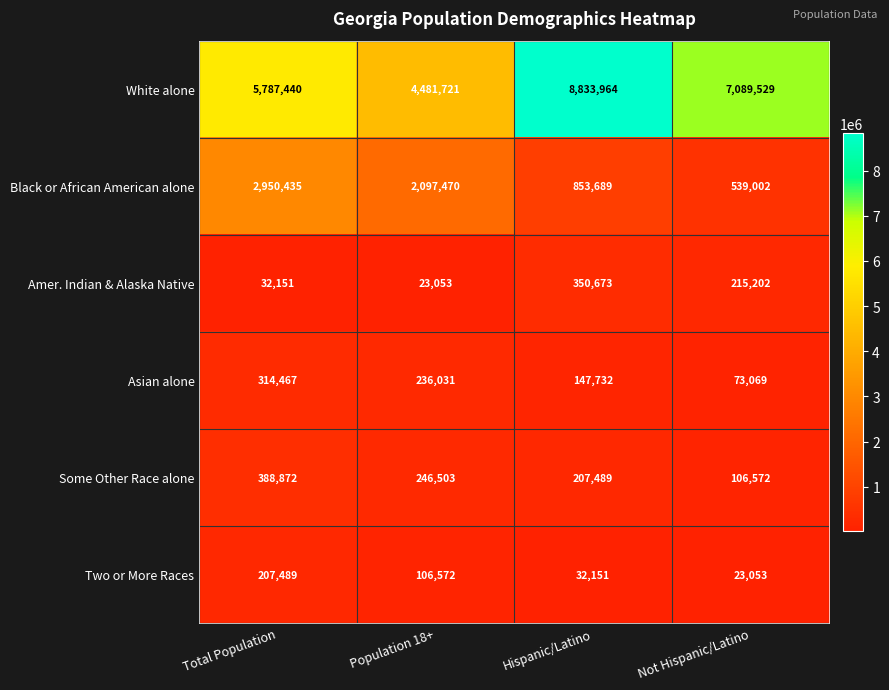

List the series in order of their peak value, highest first.

White alone, Black or African American alone, Some Other Race alone, Amer. Indian & Alaska Native, Asian alone, Two or More Races